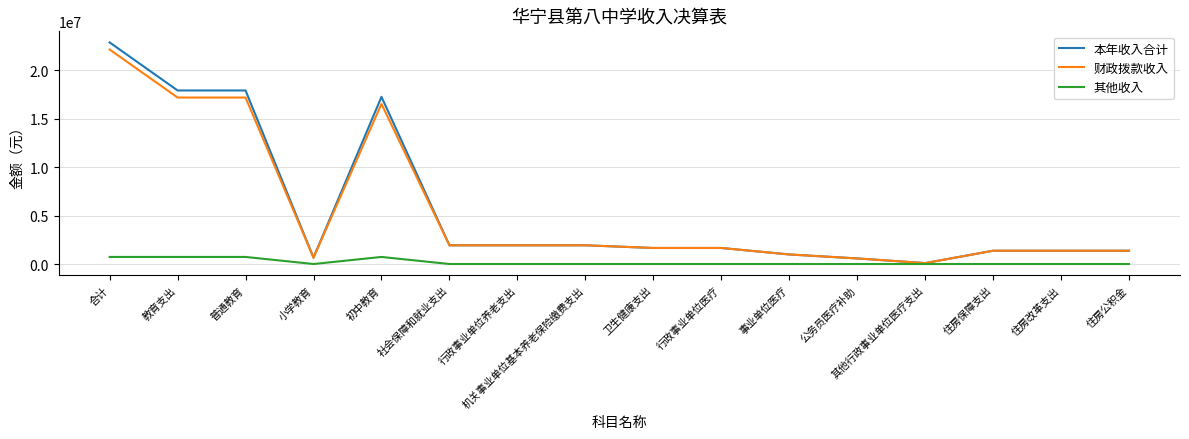

What is the total value across all series at 小学教育?

1316210.0